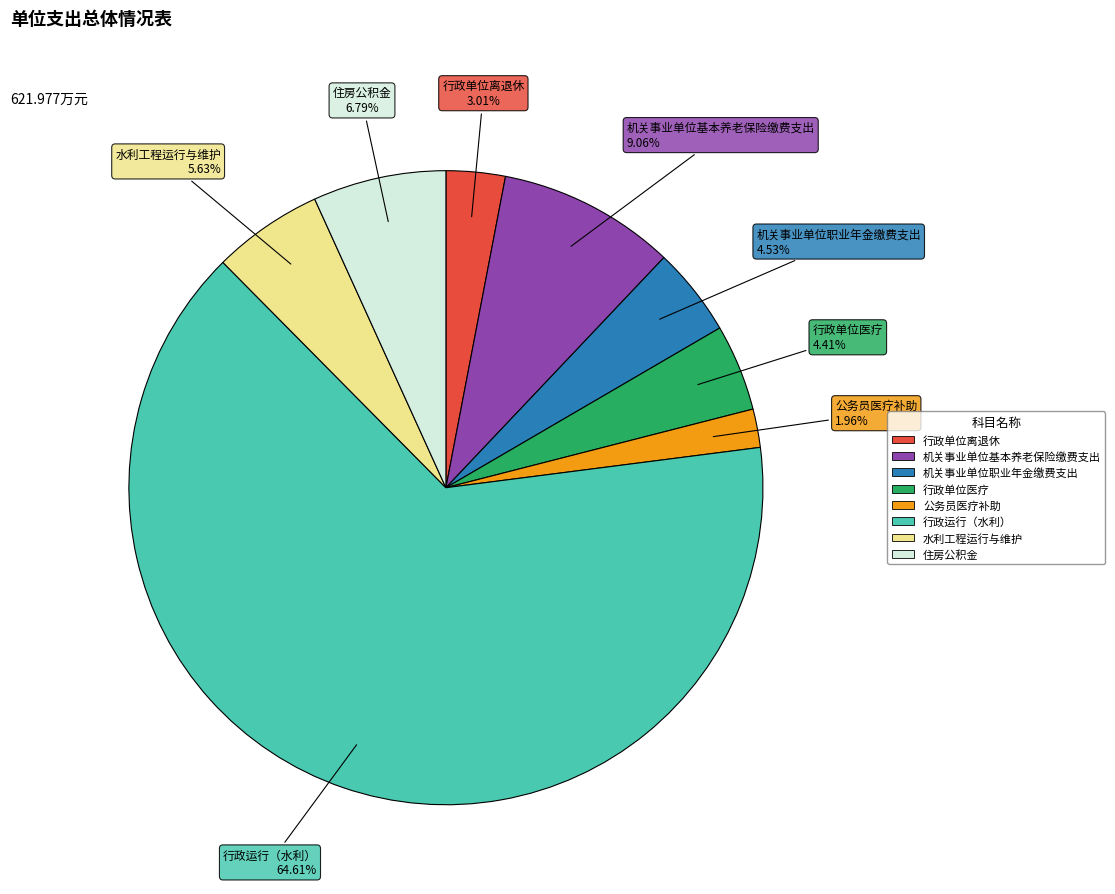

Which category has the biggest portion of the pie?

行政运行（水利）